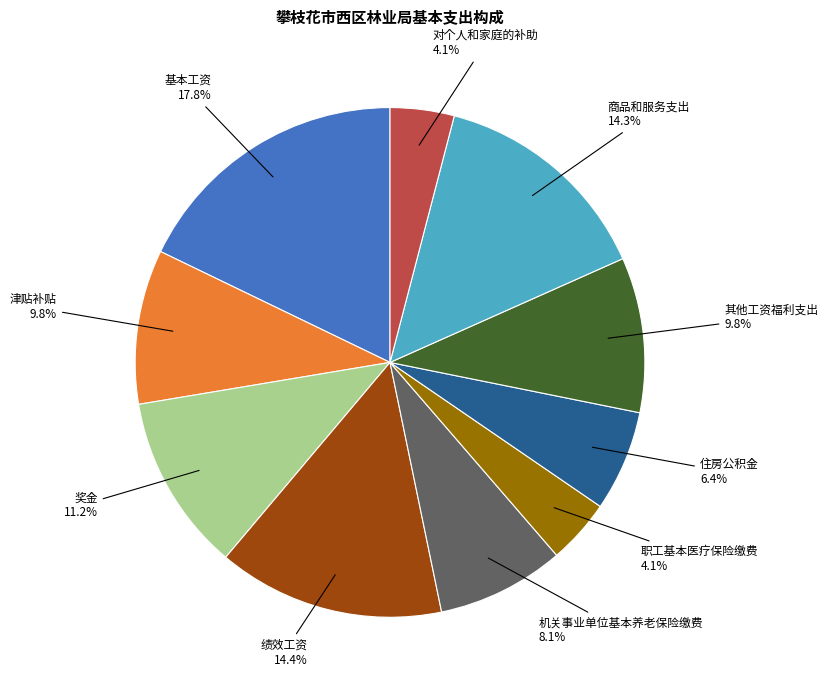

What is the largest slice in the pie chart?

基本工资